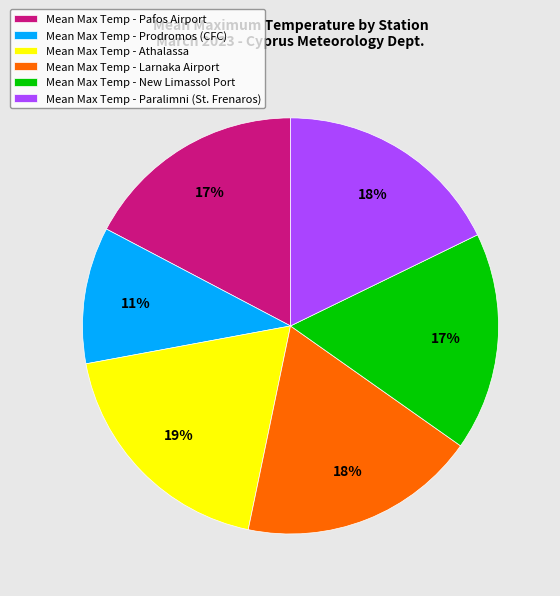

Which category has the smallest portion of the pie?

Mean Max Temp - Prodromos (CFC)